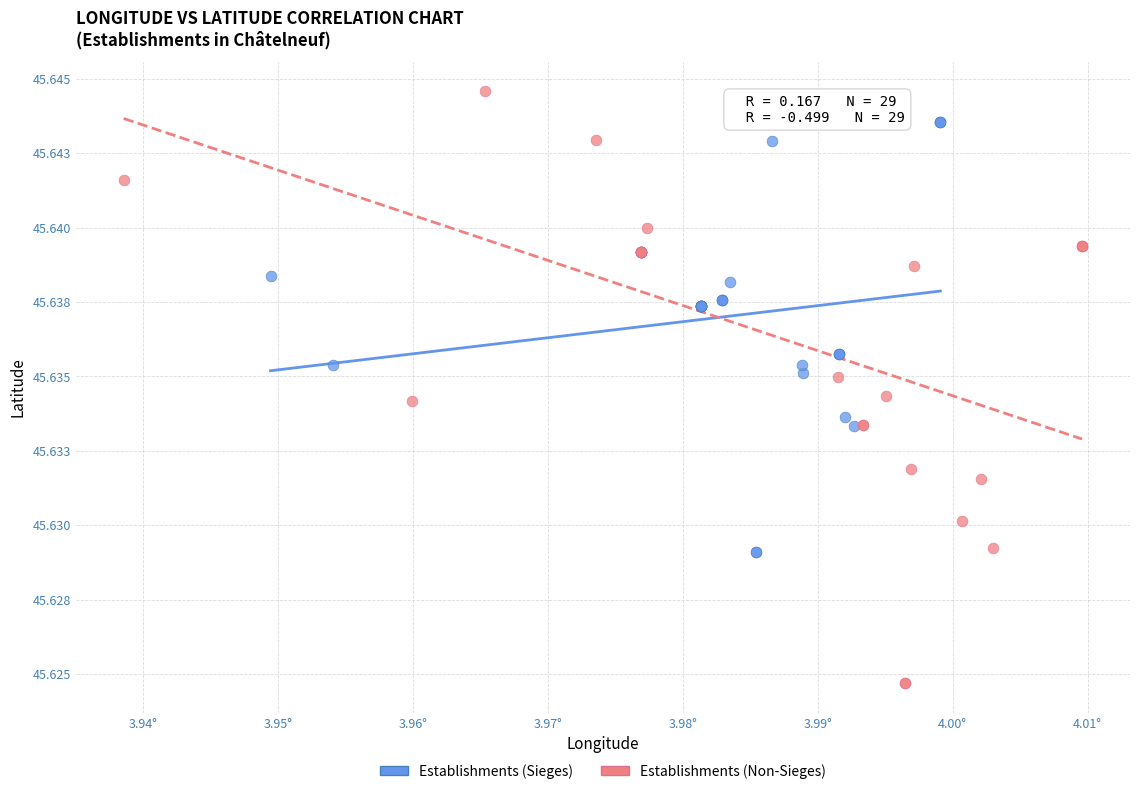

What are all the series names shown in the legend?

Establishments (Sieges), Establishments (Non-Sieges)